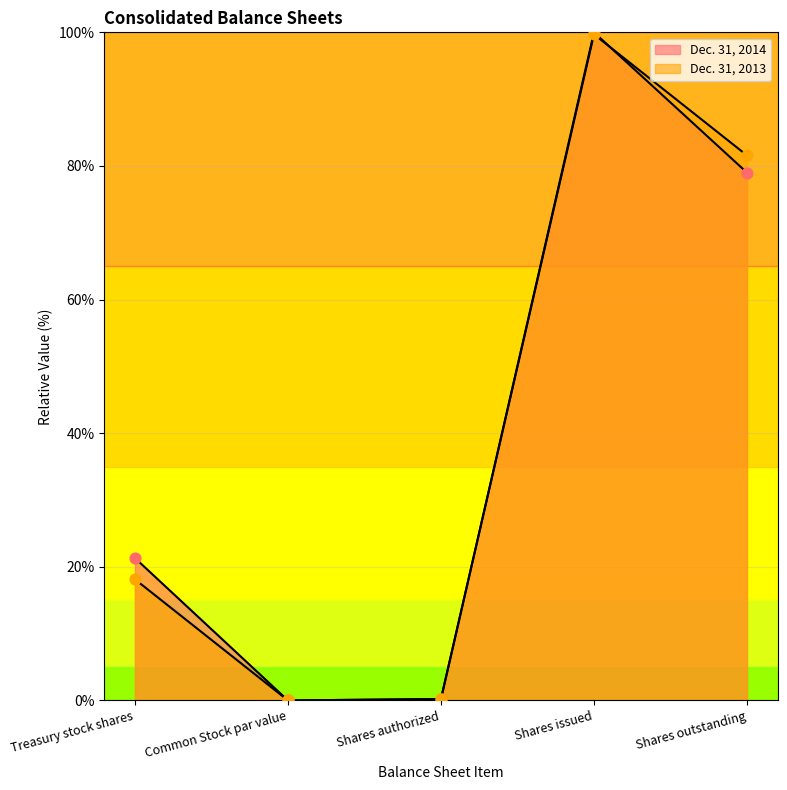

Which series reaches the maximum Y coordinate?

Dec. 31, 2014